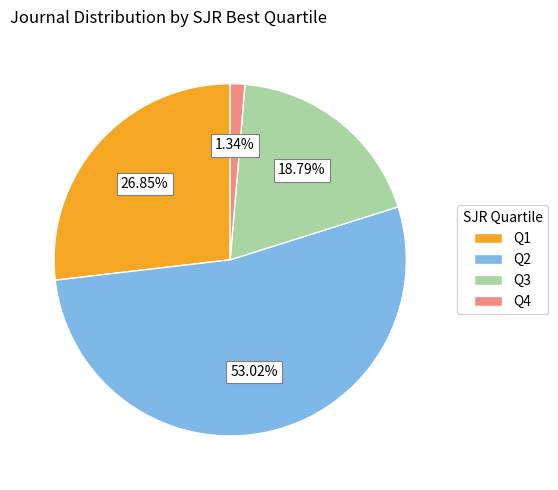

To the nearest percent, what is the difference between the Q3 and Q4 slice percentages?

17%